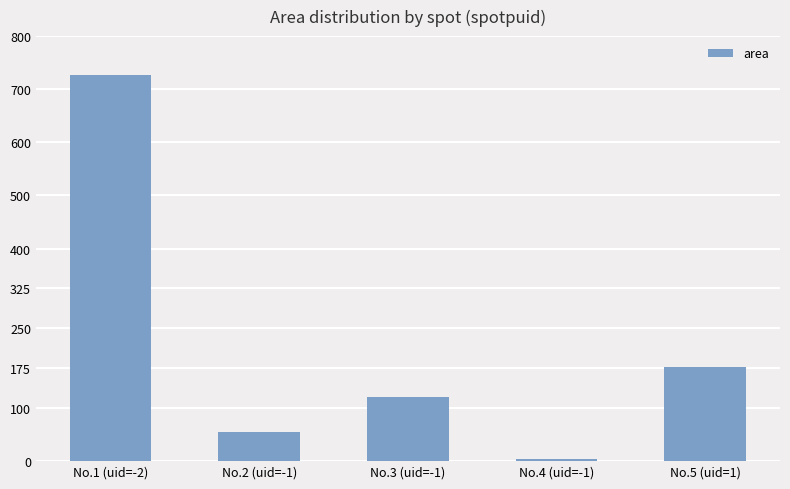

What is the label of the 1st bar from the left?

No.1 (uid=-2)